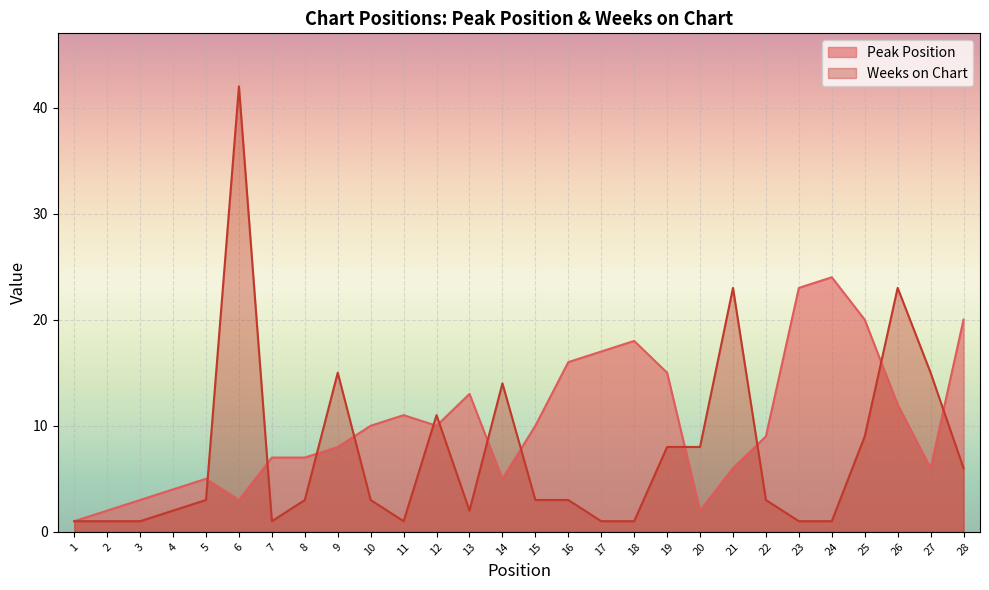

What is the sum of all Peak Position values?

287